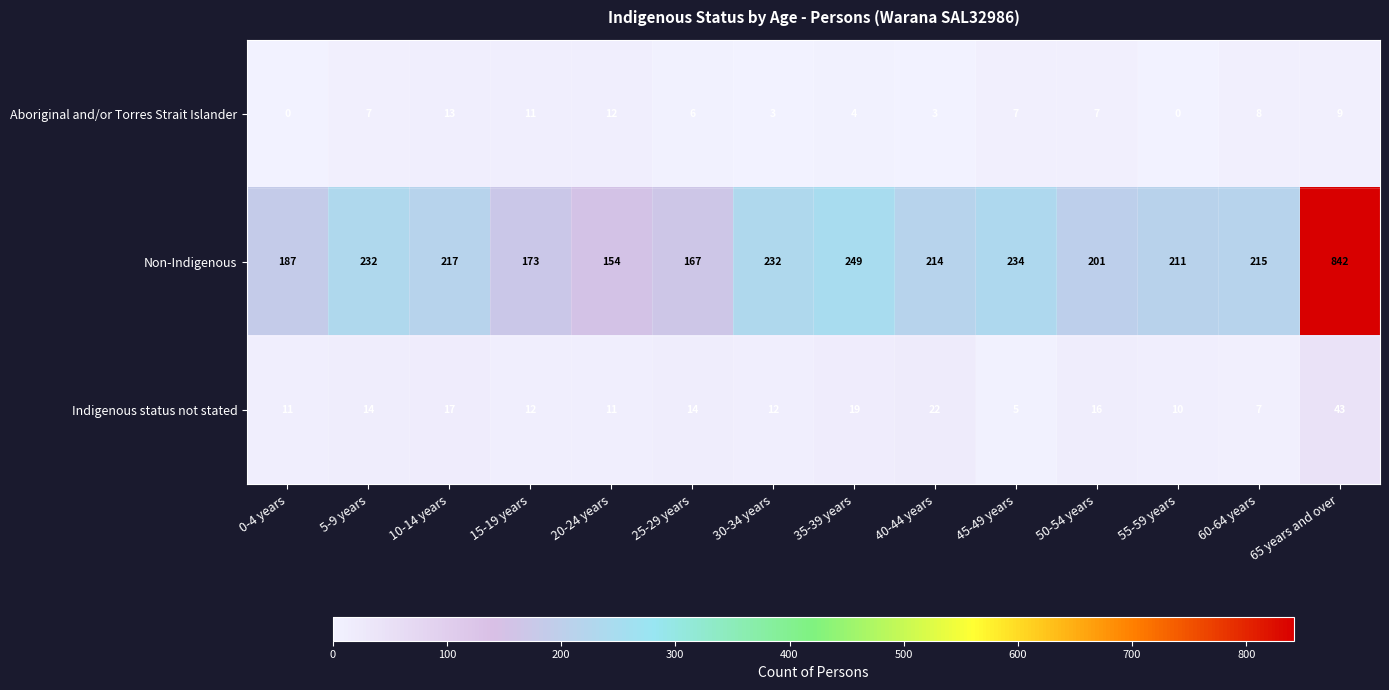

Count the number of categories in the chart.

14